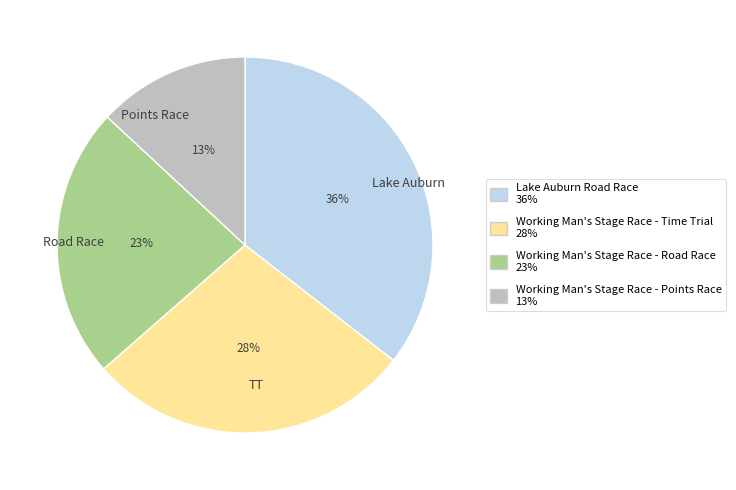

What percentage is the Lake Auburn slice, to the nearest percent?

36%